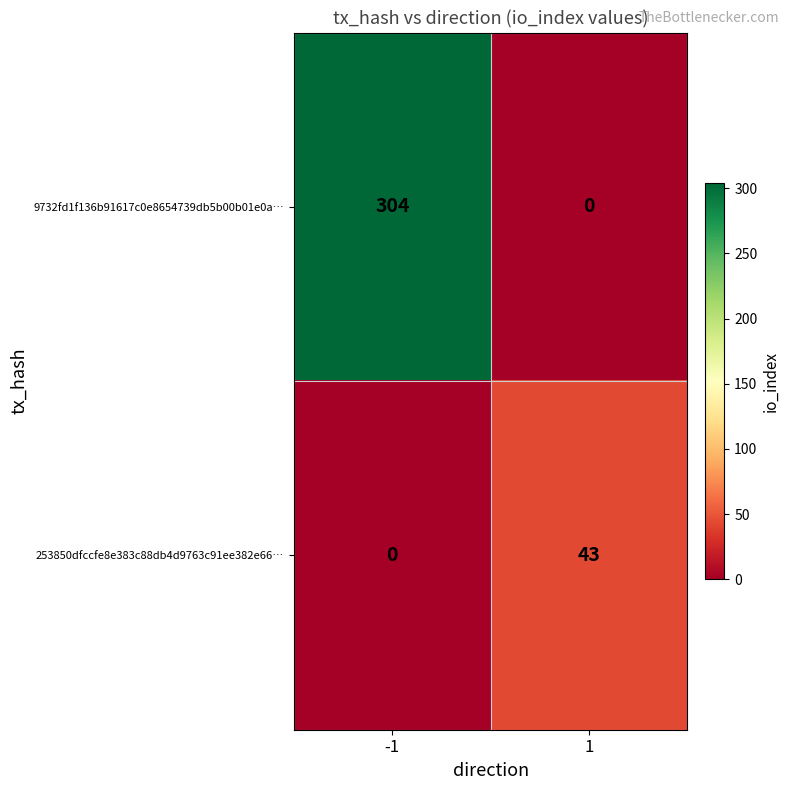

Which series has the widest spread of values?

9732fd1f136b91617c0e8654739db5b00b01e0a…